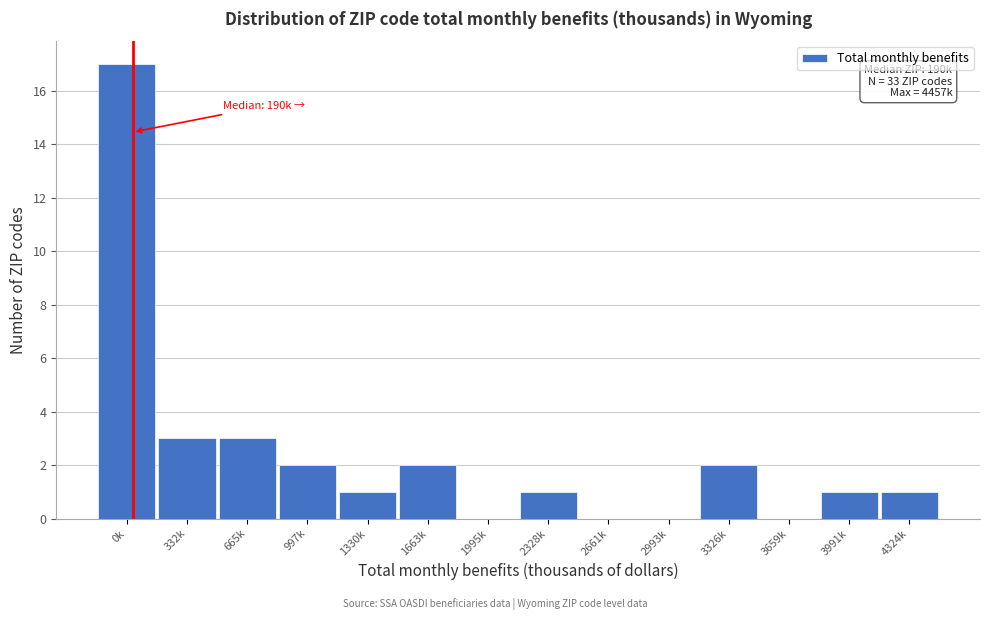

Reading left to right, what are all the values shown in this chart?

0k=17	332k=3	665k=3	997k=2	1330k=1	1663k=2	1995k=0	2328k=1	2661k=0	2993k=0	3326k=2	3659k=0	3991k=1	4324k=1